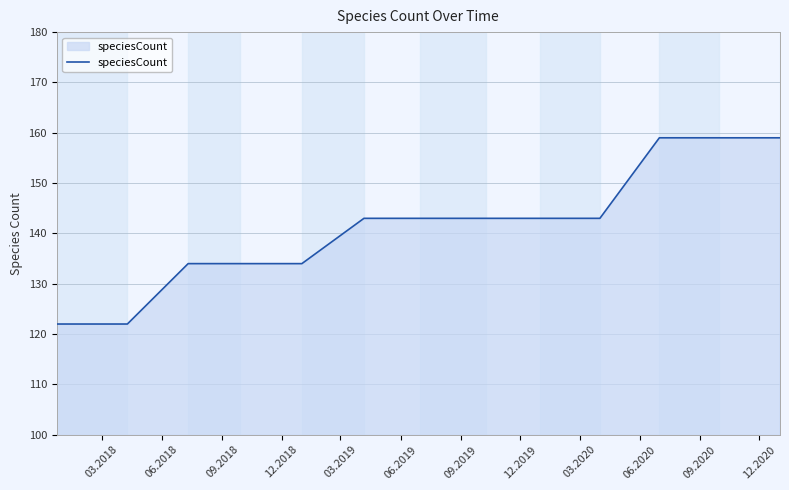

What is the minimum value shown in the chart?

122